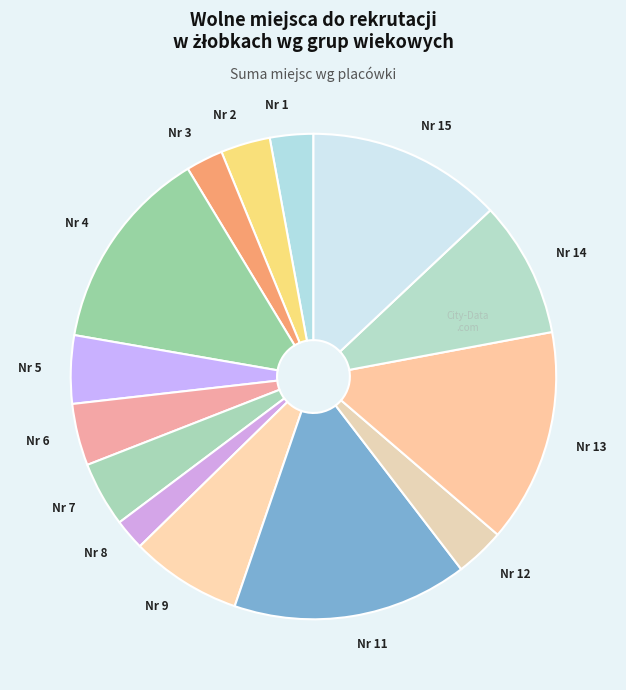

Do Nr 7 and Nr 8 together represent more than half of the pie?

No